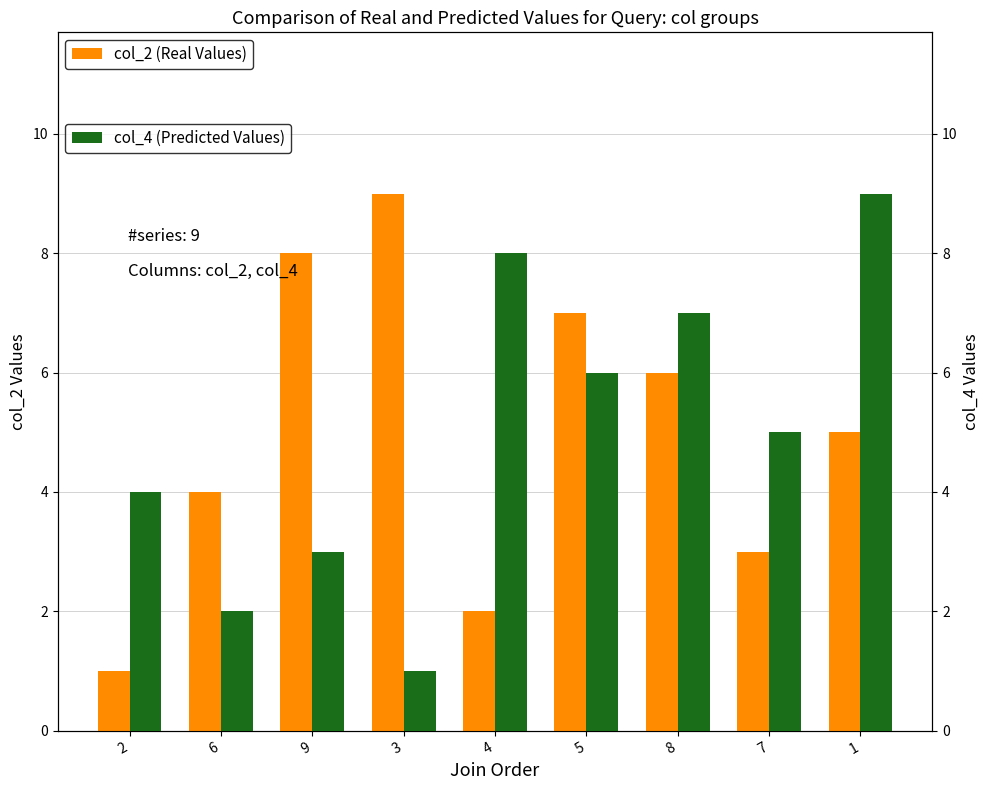

What is the approximate value of col_4 at 8?

7